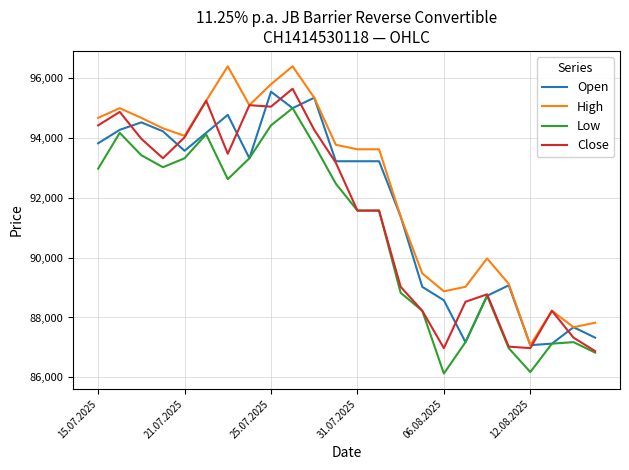

List the series in order of their overall mean, lowest first.

Low, Close, Open, High